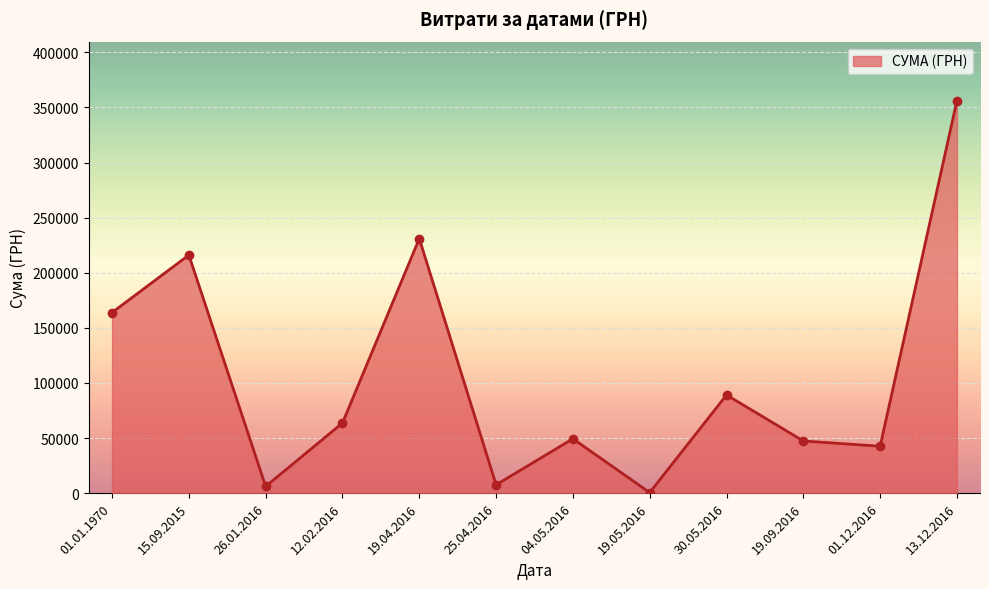

Which has a higher value, 12.02.2016 or 19.04.2016?

19.04.2016